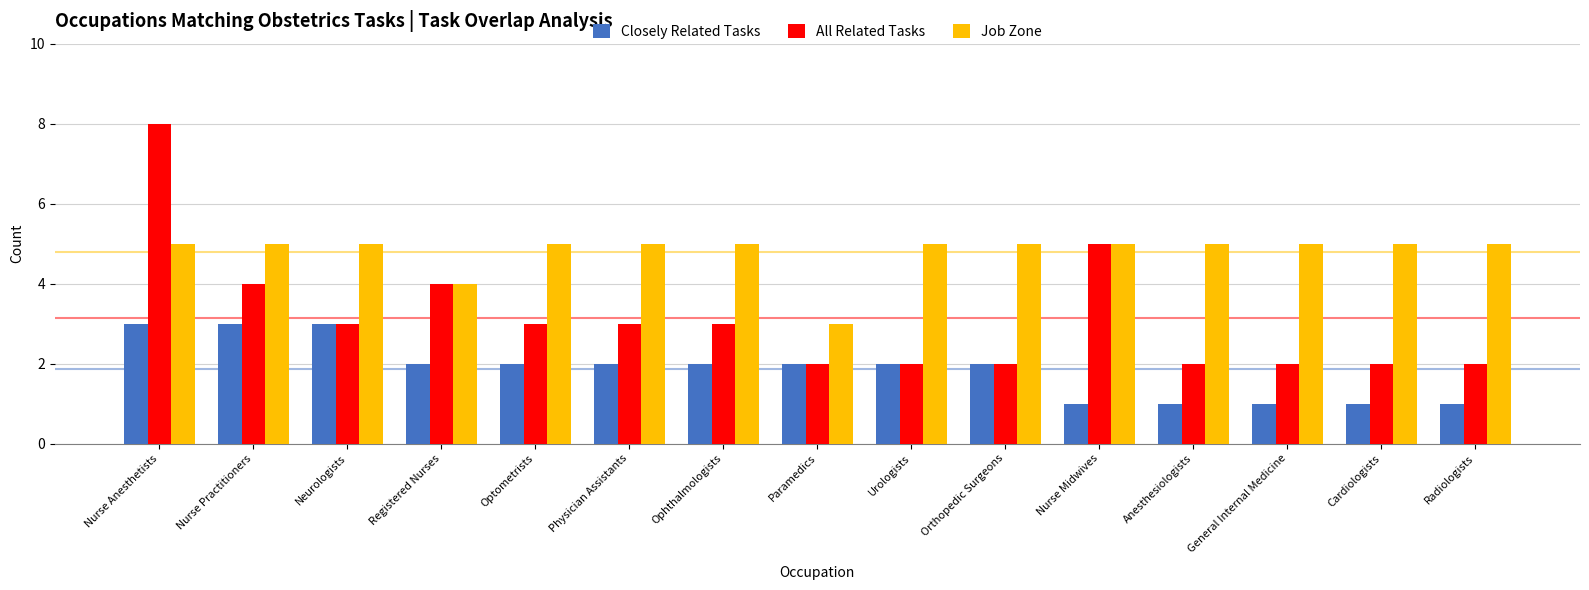

What is the difference between the maximum and minimum values in the Closely Related Tasks series?

2